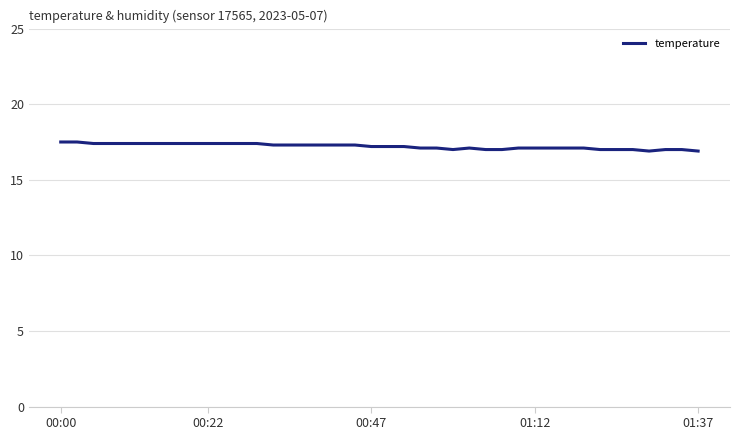

What is the average value?

17.2